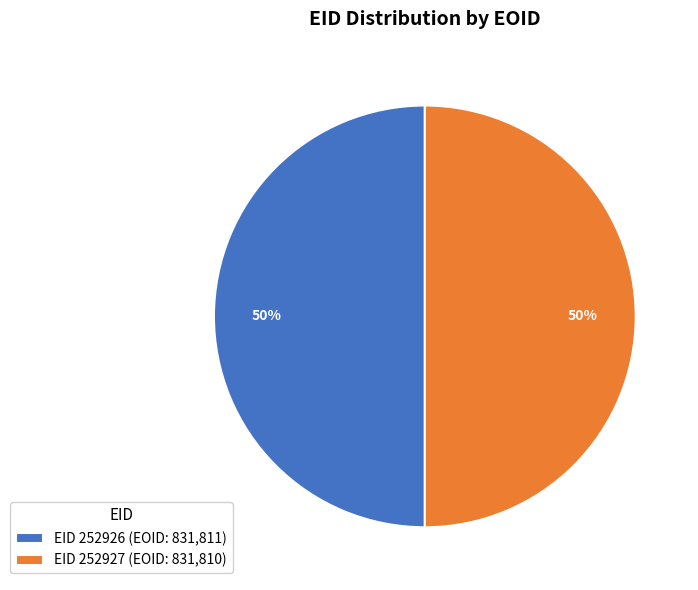

Combined, do EID 252927 (EOID: 831,810) and EID 252926 (EOID: 831,811) account for over 50%?

Yes